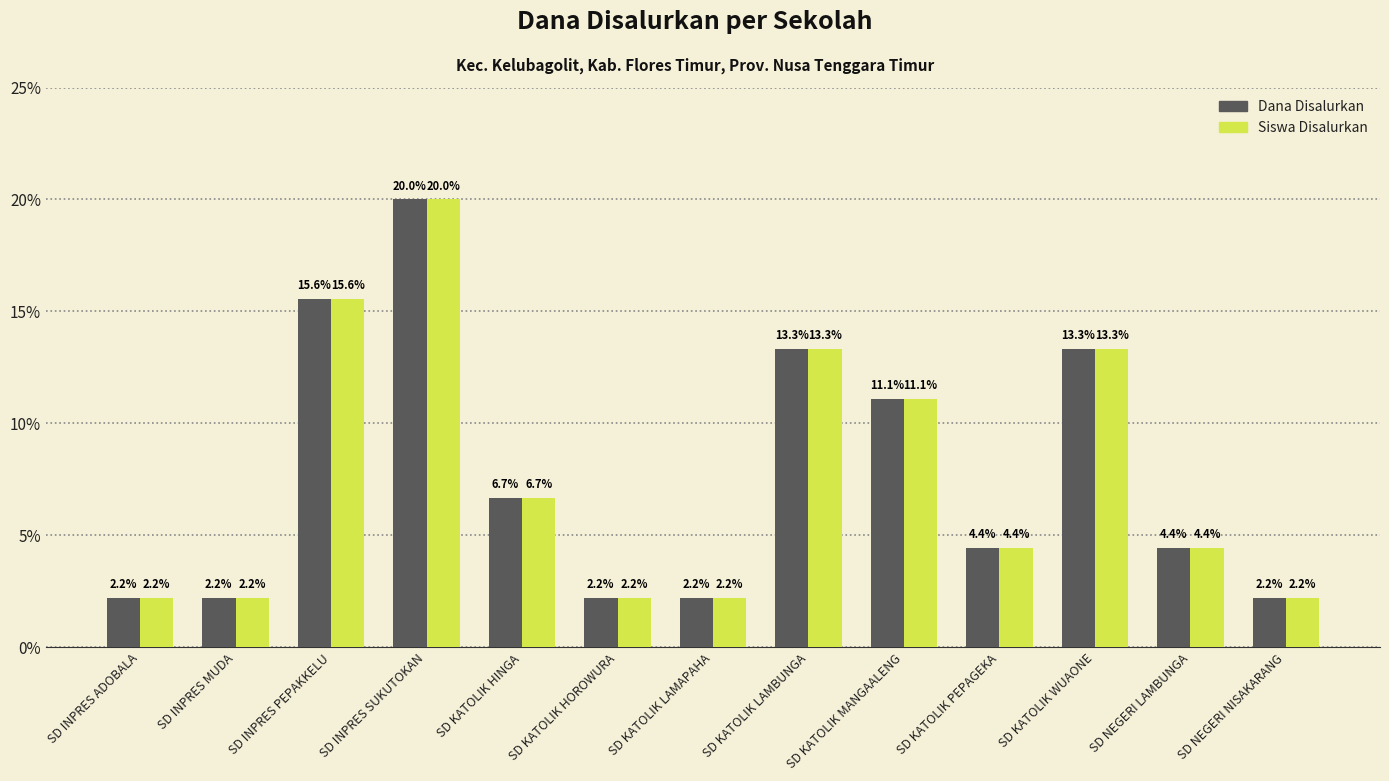

What are all the series names shown in the legend?

Dana Disalurkan, Siswa Disalurkan